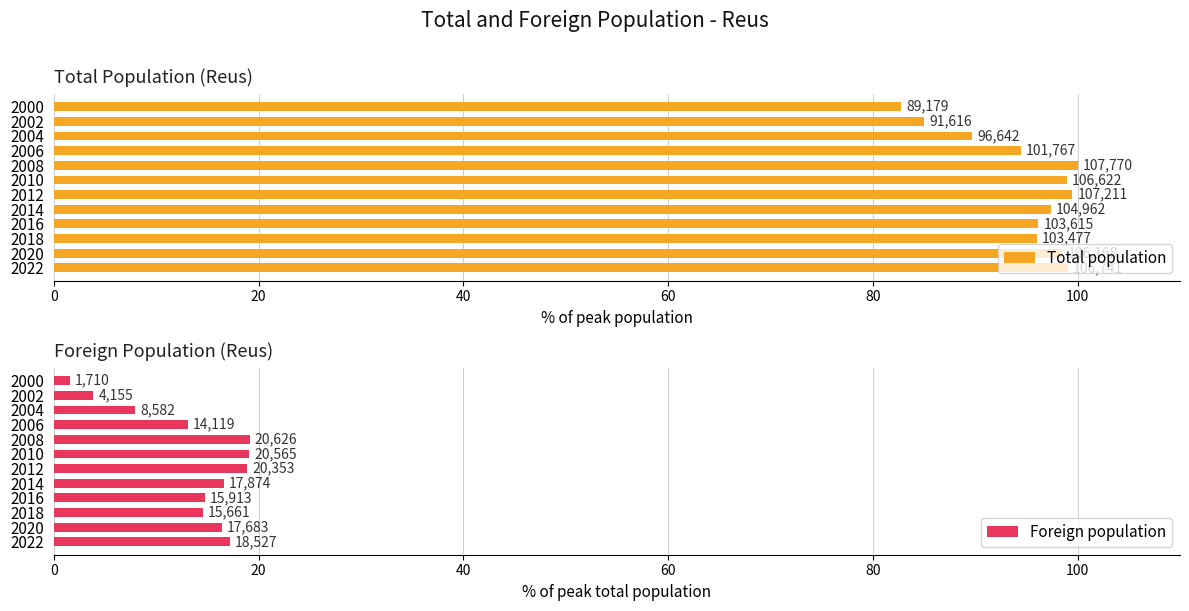

List the series in order of their peak value, lowest first.

Foreign population, Total population